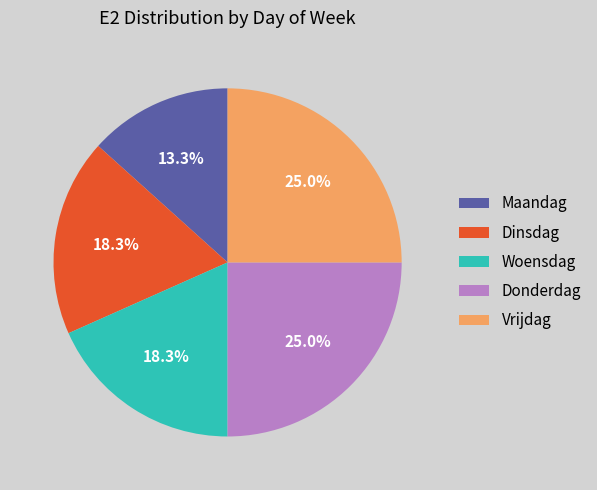

Which has a higher value, Vrijdag or Maandag?

Vrijdag